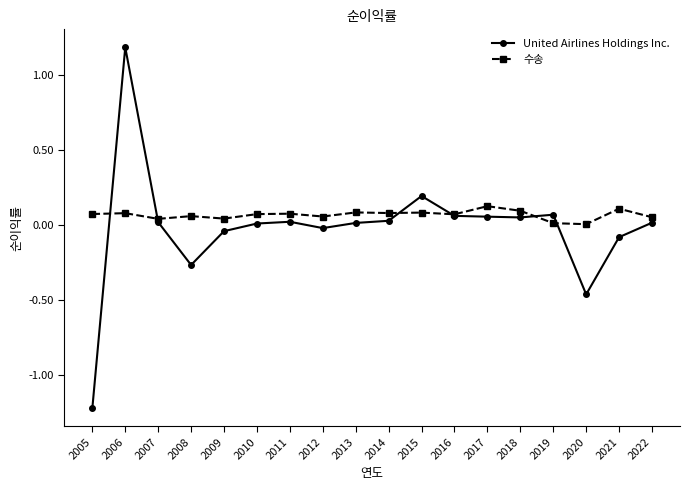

How many values in United Airlines Holdings Inc. are below zero?

6